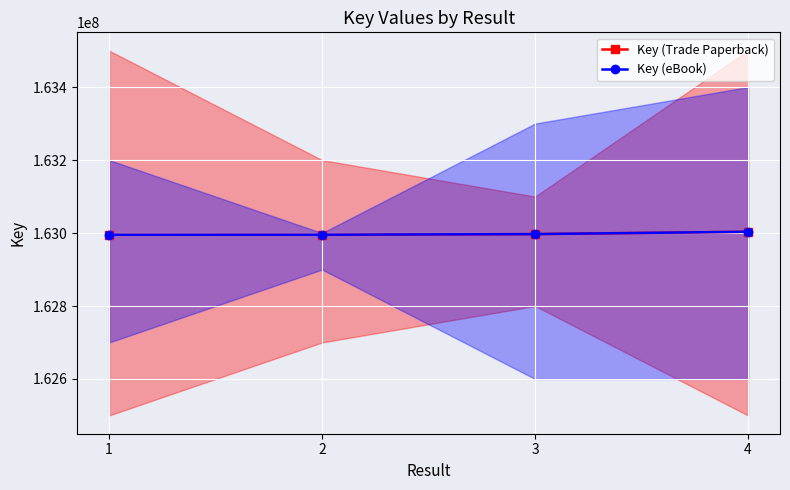

Reading left to right, what are all the values shown in this chart?

Key (Trade Paperback): 1=162995337	2=162995401	3=162997095	4=163003417
Key (eBook): 1=162995337	2=162995401	3=162997095	4=163003417